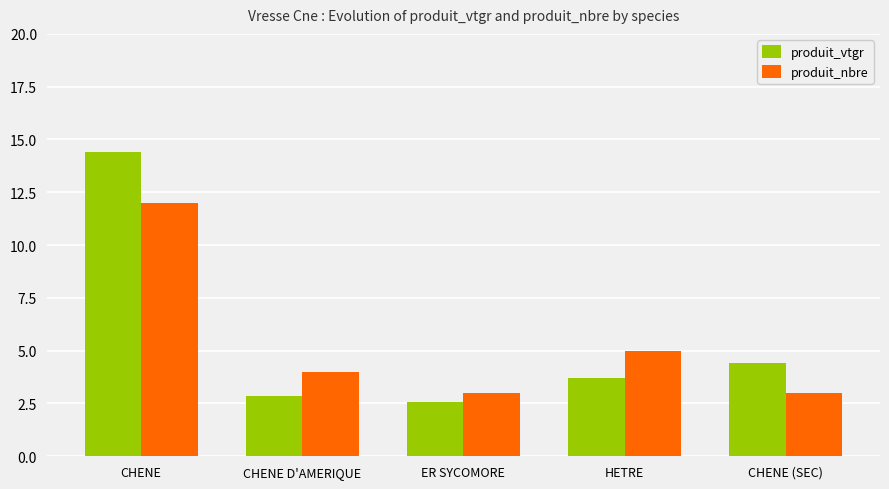

What is the difference between the produit_vtgr values at CHENE D'AMERIQUE and HETRE?

0.8